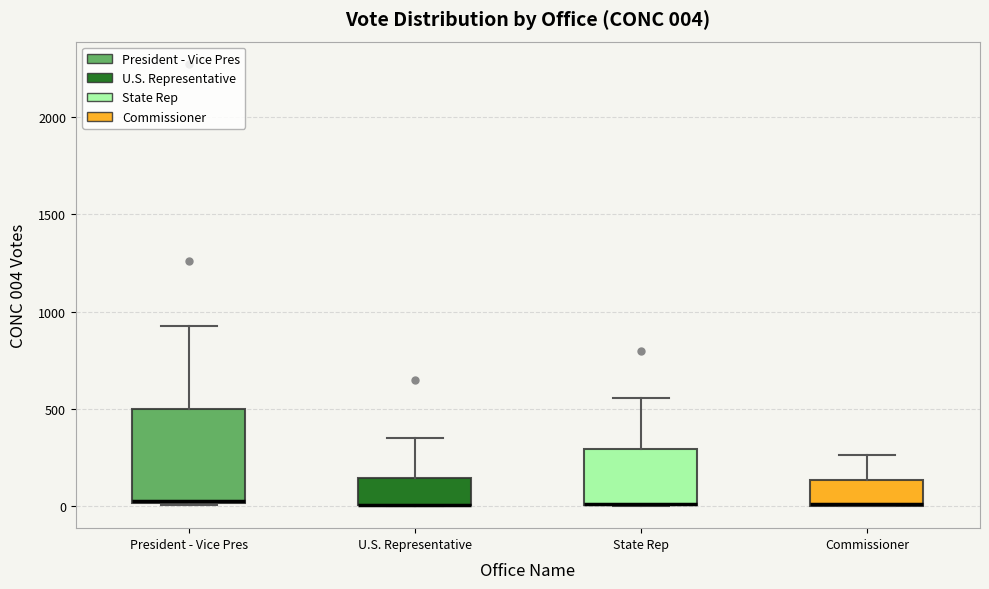

Comparing the boxes themselves (not the whiskers), which one is the tallest?

President - Vice Pres